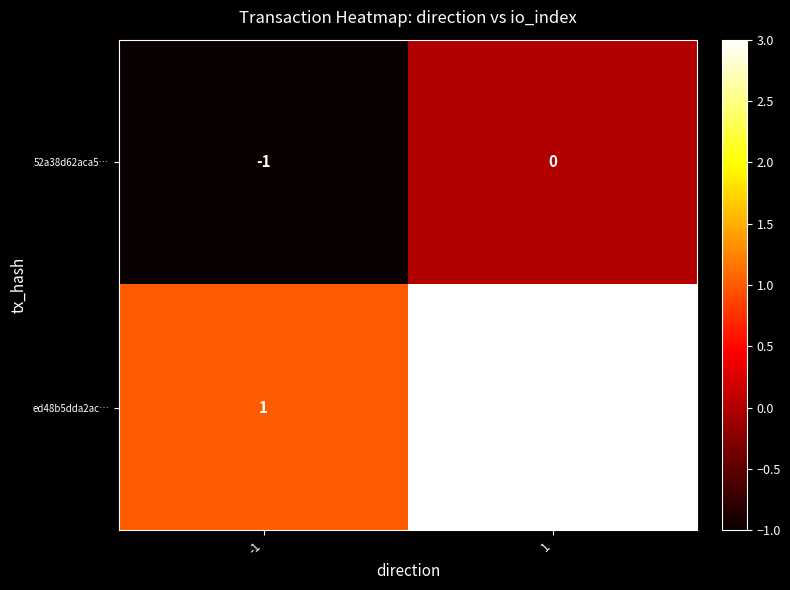

What is the sum of all ed48b5dda2ac… values?

4